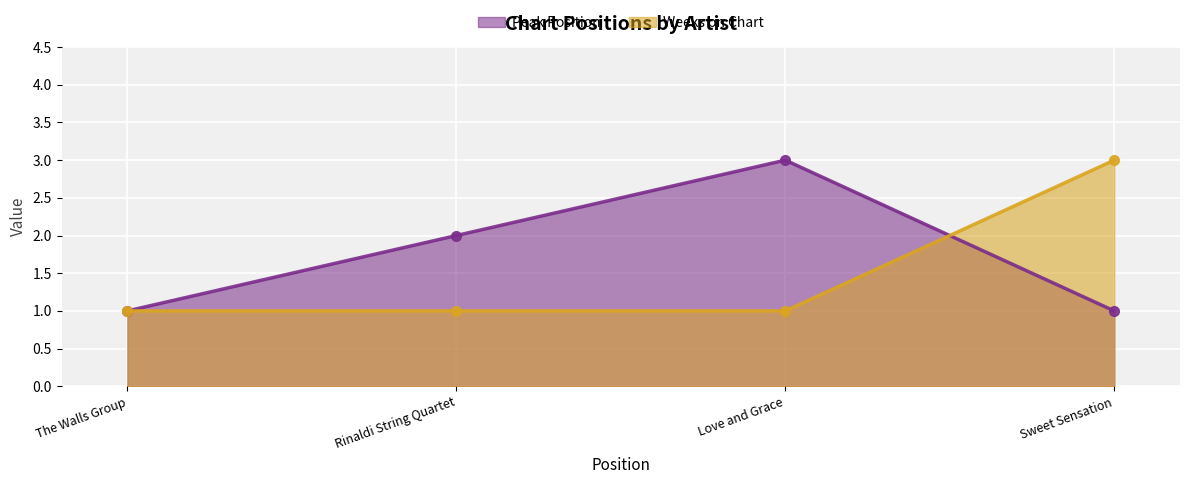

Reading left to right, extract all data points from this chart.

Peak Position: 1	2	3	1
Weeks on Chart: 1	1	1	3